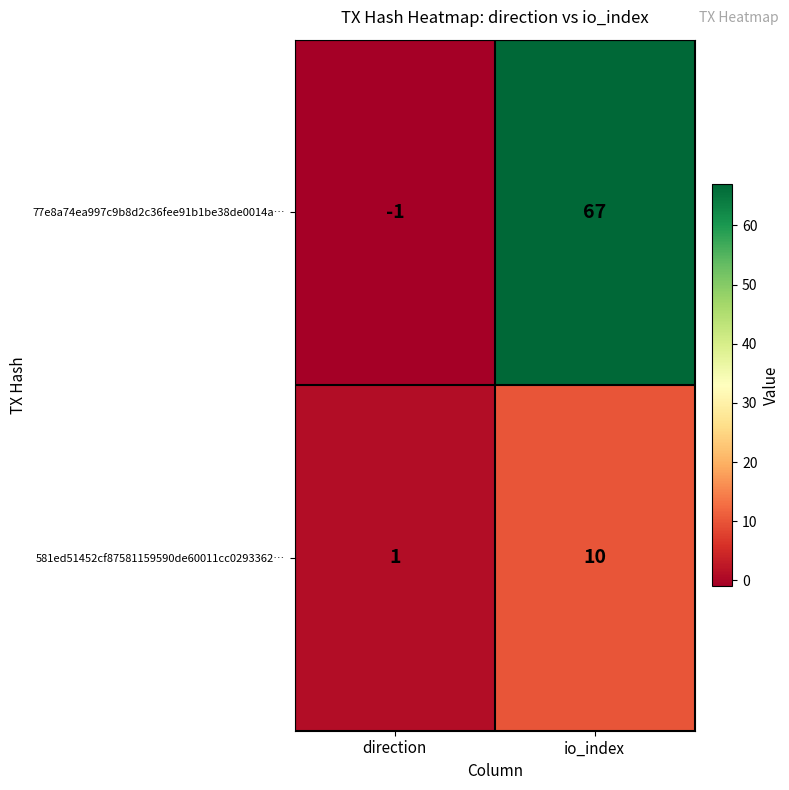

List the series in order of their peak value, lowest first.

581ed51452cf87581159590de60011cc0293362…, 77e8a74ea997c9b8d2c36fee91b1be38de0014a…